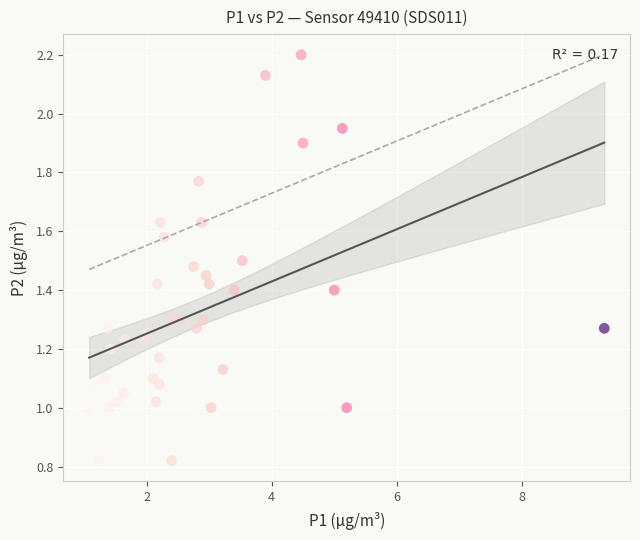

What is the range of X values (max minus min)?

8.2